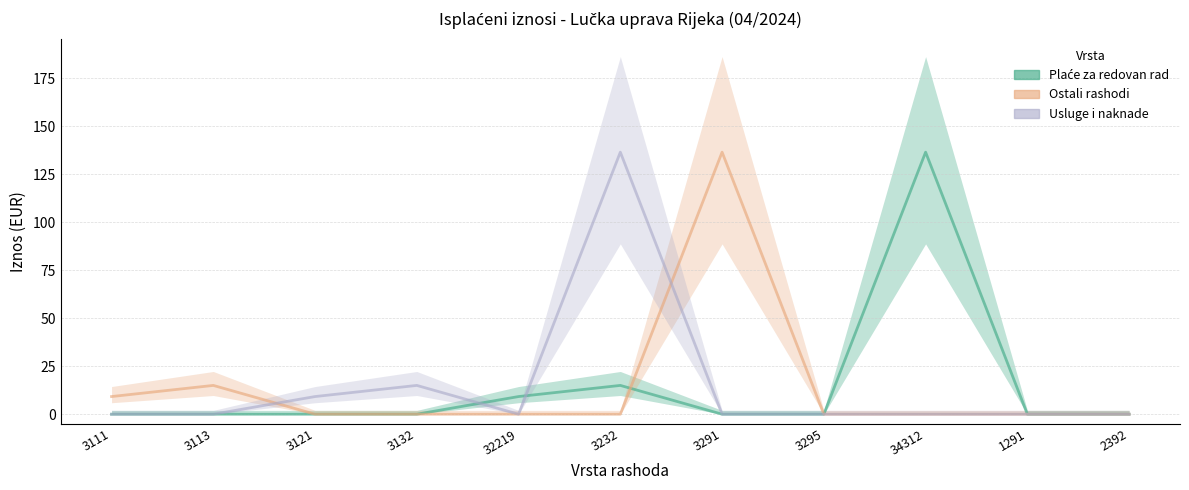

Rank the series by their maximum value, from highest to lowest.

Plaće za redovan rad, Ostali rashodi, Usluge i naknade